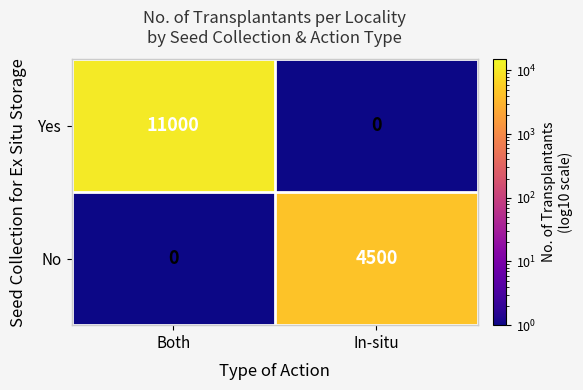

What is the difference between the highest and lowest values at In-situ?

4500